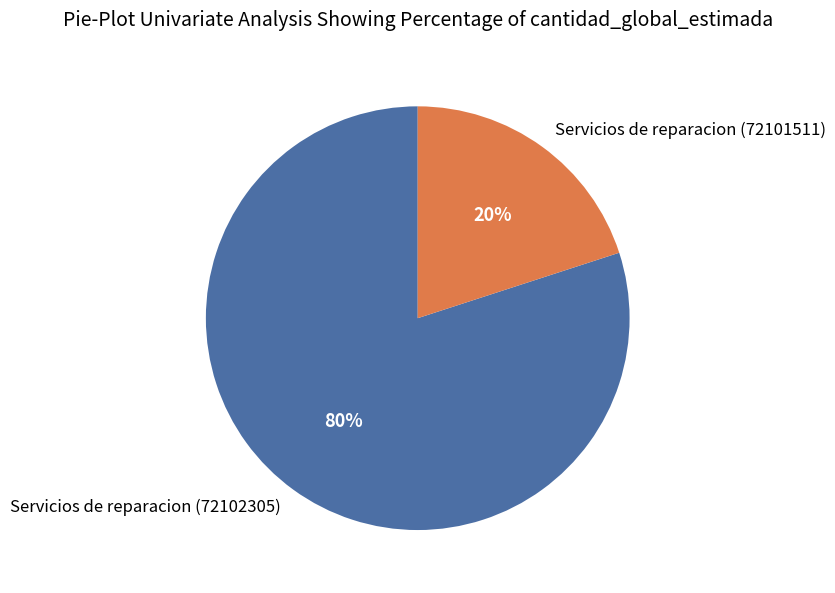

How many segments does this pie chart have?

2